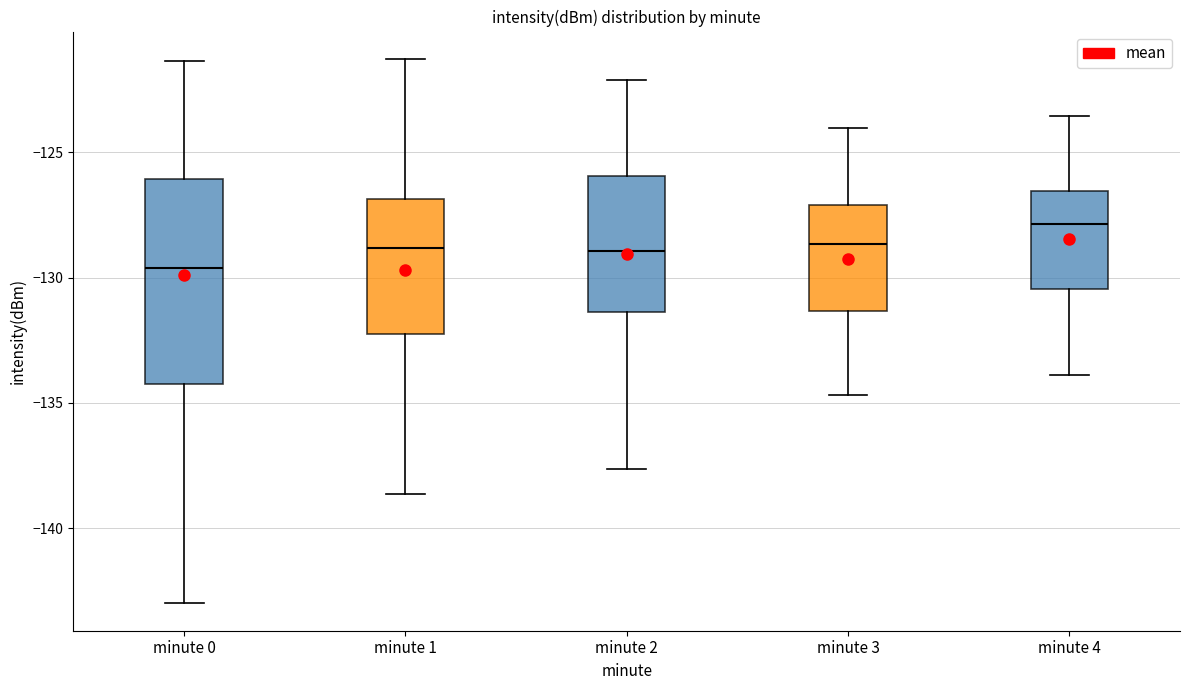

Reading left to right, read every box against the y-axis: the position of its median line, the range the box covers, and the ends of its whiskers. The values are not printed on the chart, so give them approximately, as read against the axis.

minute 0: median -129.5, box -134.5 to -126.0, whiskers -143.0 to -121.5
minute 1: median -129.0, box -132.0 to -127.0, whiskers -138.5 to -121.5
minute 2: median -129.0, box -131.5 to -126.0, whiskers -137.5 to -122.0
minute 3: median -128.5, box -131.5 to -127.0, whiskers -134.5 to -124.0
minute 4: median -128.0, box -130.5 to -126.5, whiskers -134.0 to -123.5